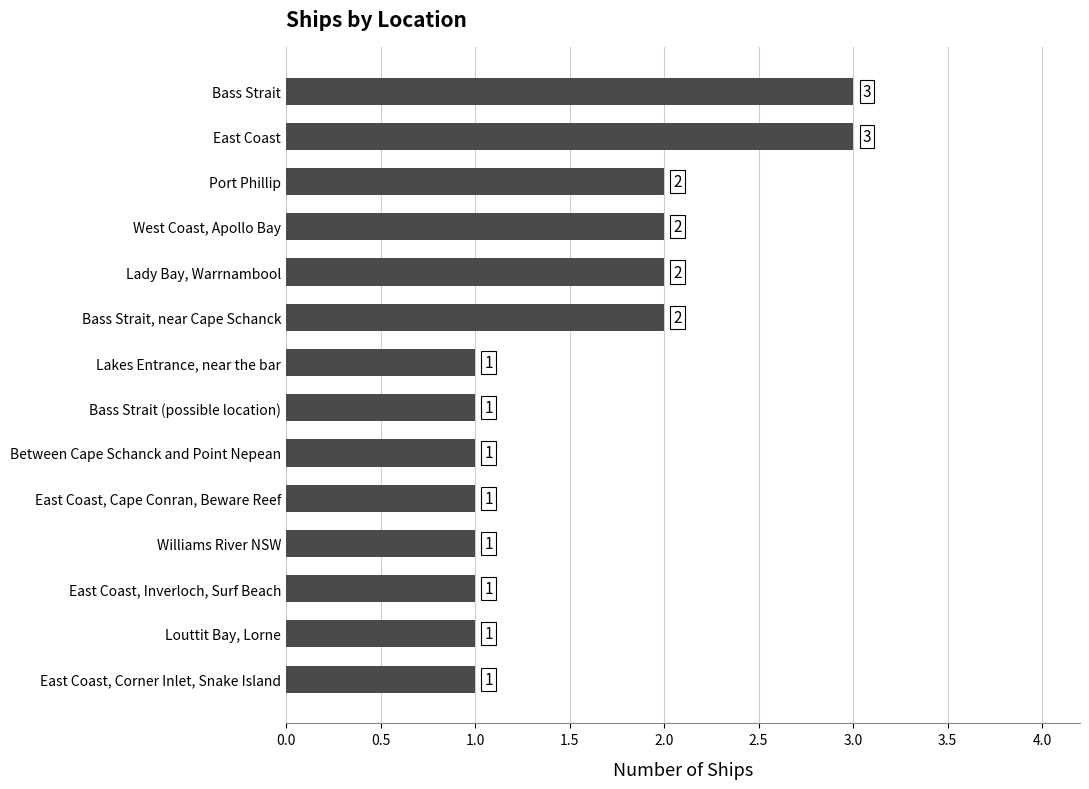

The value at East Coast is 2. True or false?

False